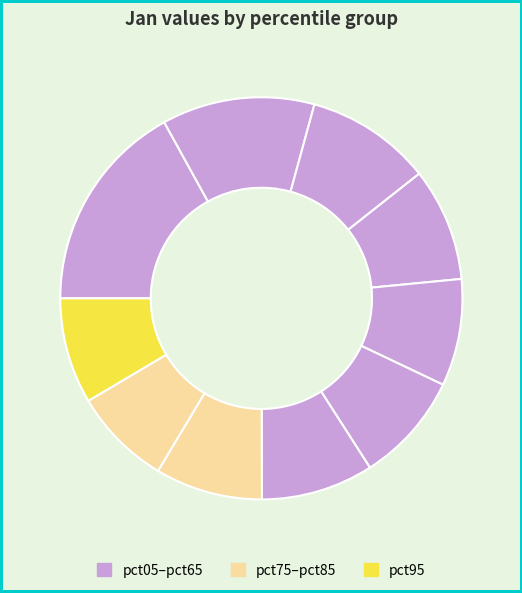

Rank the categories by value from highest to lowest.

pct05, pct15, pct25, pct35, pct65, pct55, pct75, pct45, pct95, pct85